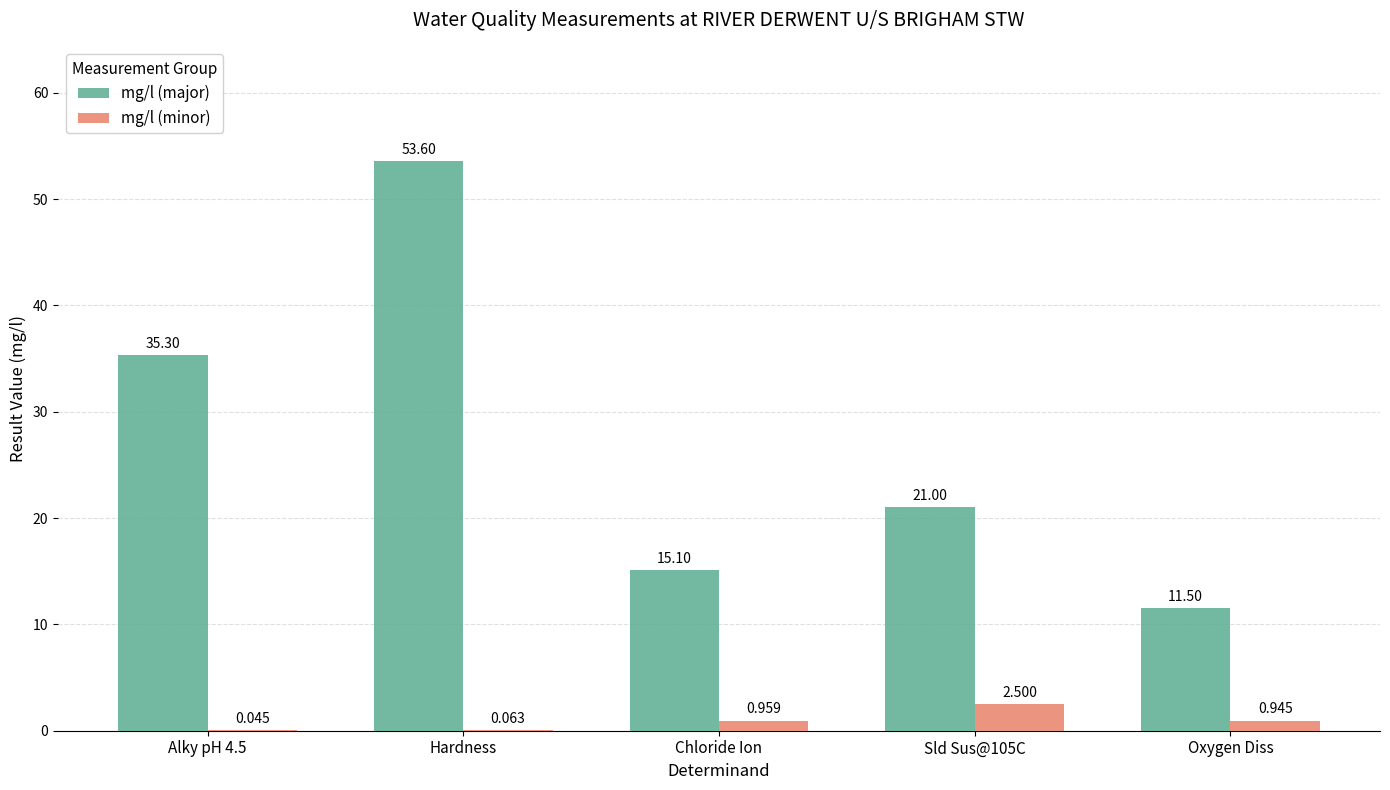

At which category is the sum across all series the highest?

Hardness